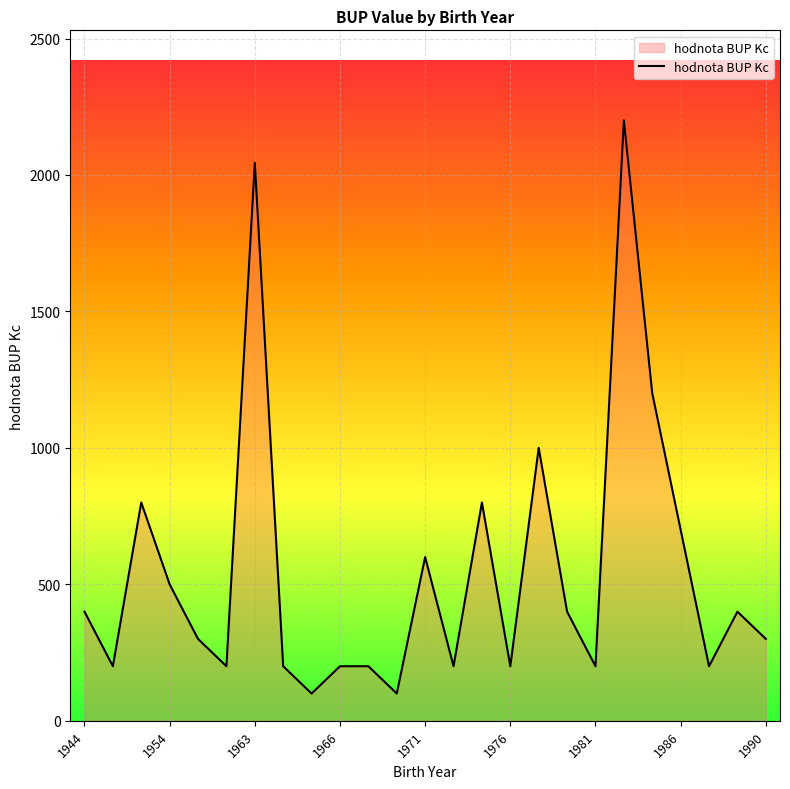

What is the maximum value shown in the chart?

2200